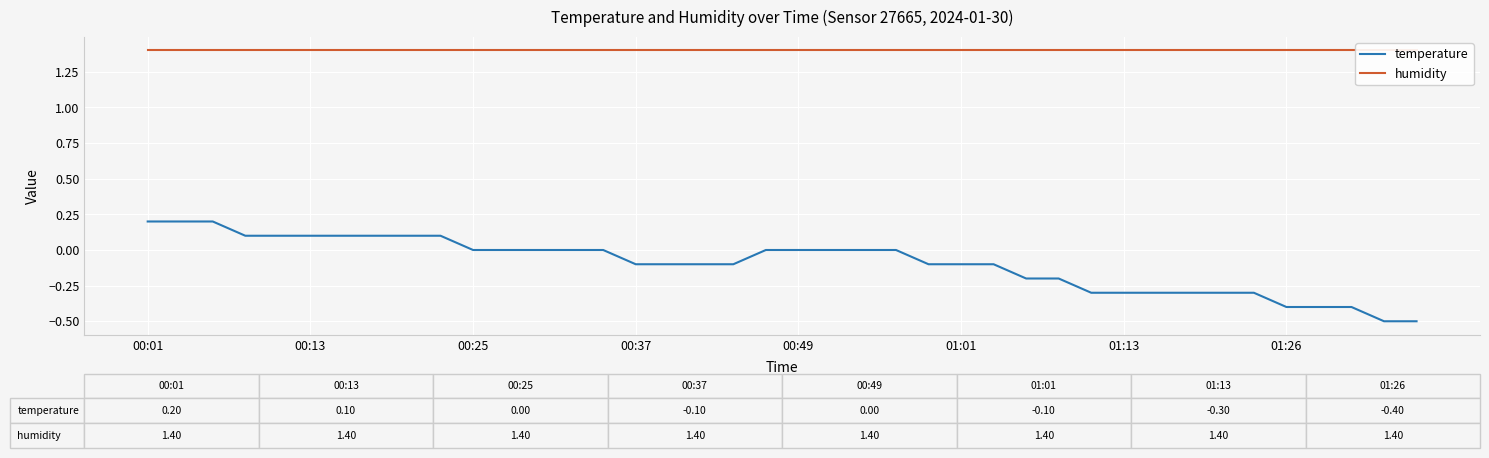

Where does the temperature series first go above 0?

00:01